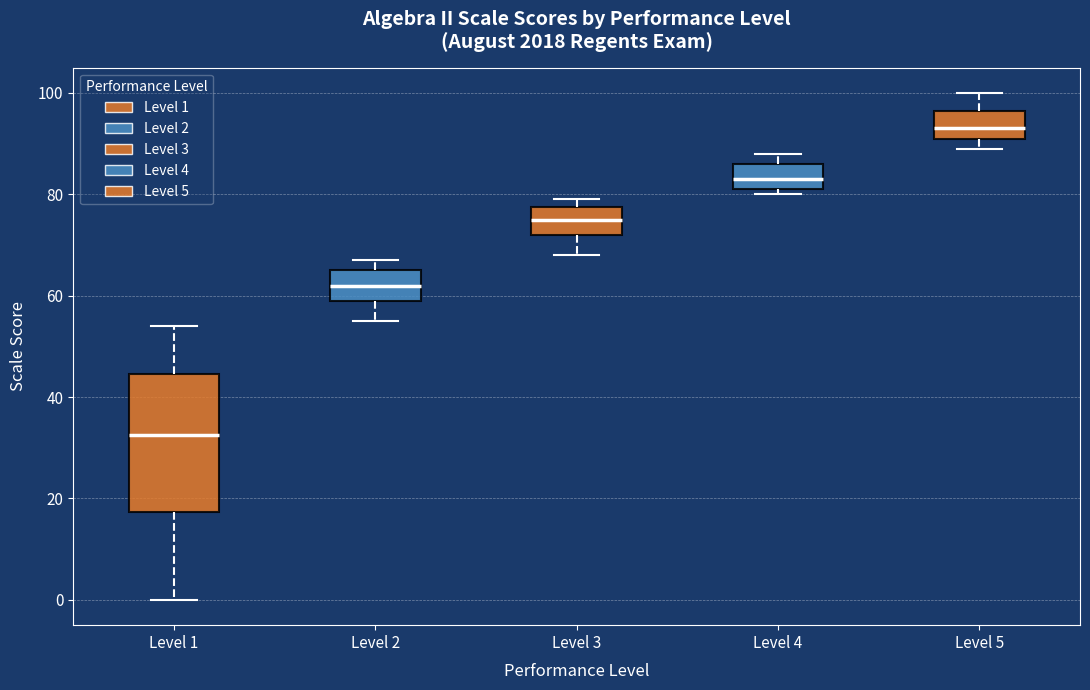

Reading left to right, read every box against the y-axis: the position of its median line, the range the box covers, and the ends of its whiskers. The values are not printed on the chart, so give them approximately, as read against the axis.

Level 1: median 32, box 18 to 44, whiskers 0 to 54
Level 2: median 62, box 60 to 66, whiskers 56 to 68
Level 3: median 76, box 72 to 78, whiskers 68 to 80
Level 4: median 84, box 82 to 86, whiskers 80 to 88
Level 5: median 94, box 92 to 96, whiskers 90 to 100